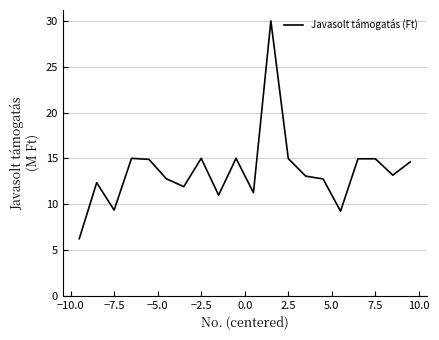

What is the smallest value displayed?

6.2